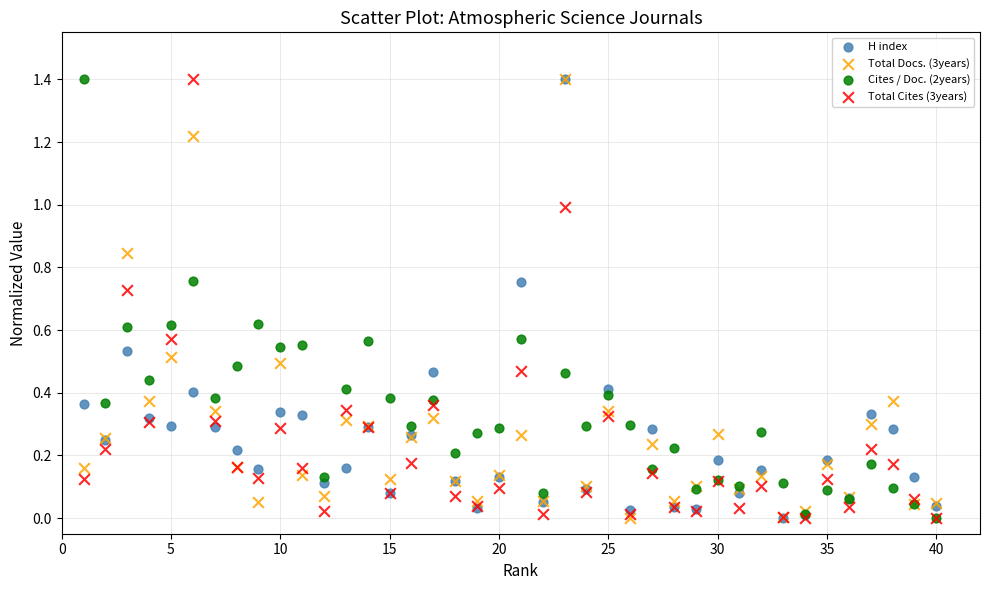

What are all the series names shown in the legend?

H index, Total Docs. (3years), Cites / Doc. (2years), Total Cites (3years)